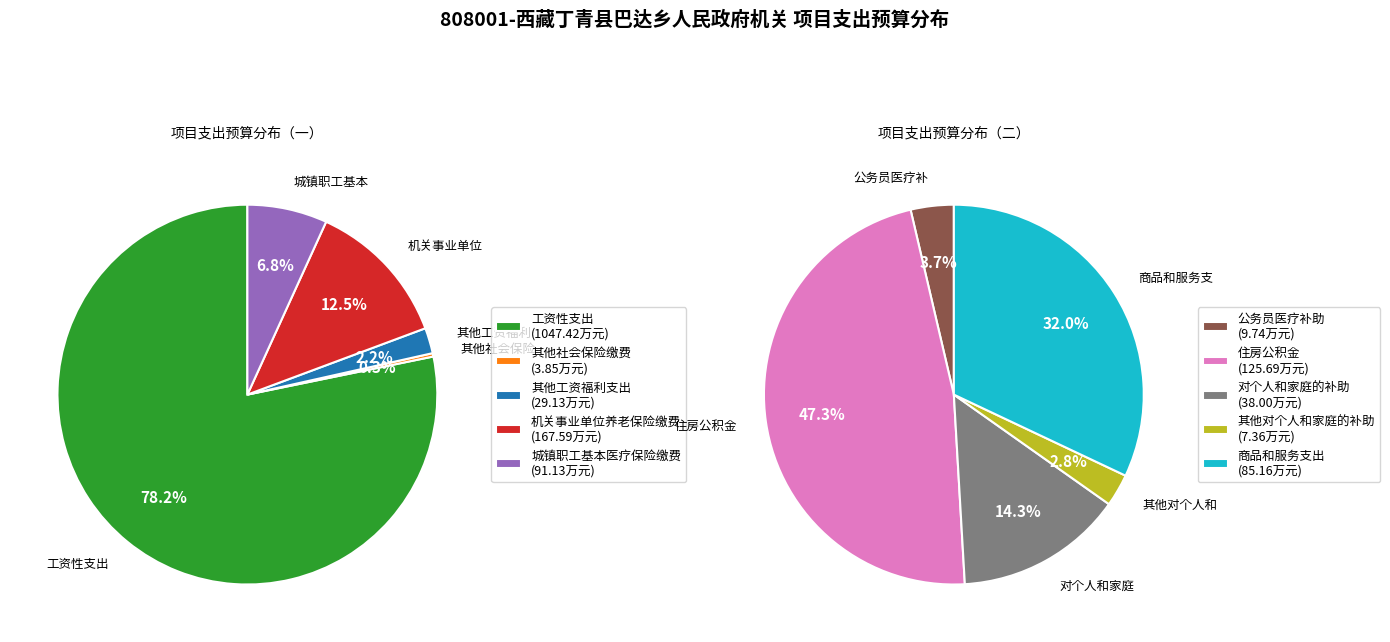

To the nearest percent, what is the combined percentage of 其他工资福利支出 and 住房公积金?

10%